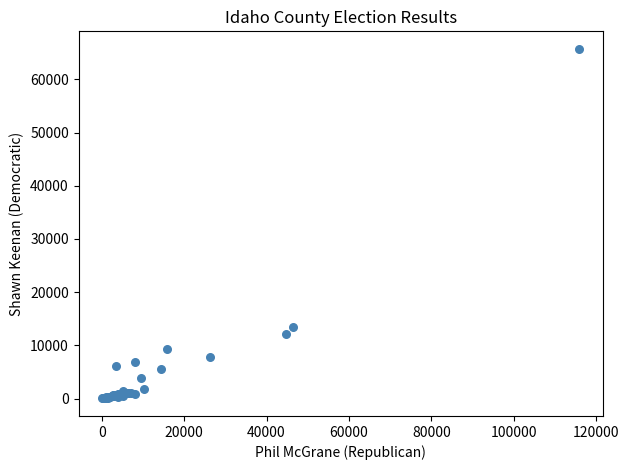

What Y value in the scatter plot is closest to 32879?

13459